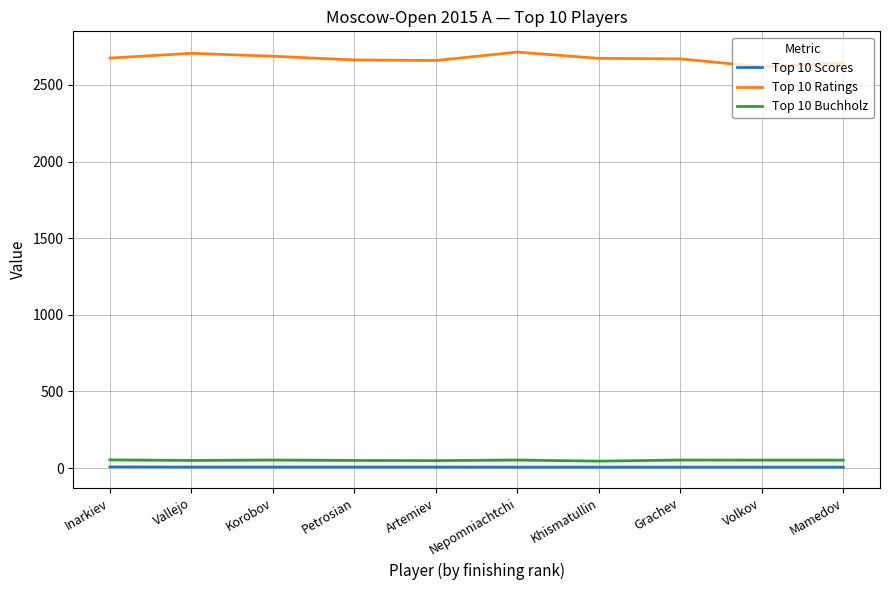

Which series has the largest total across all categories?

Top 10 Ratings